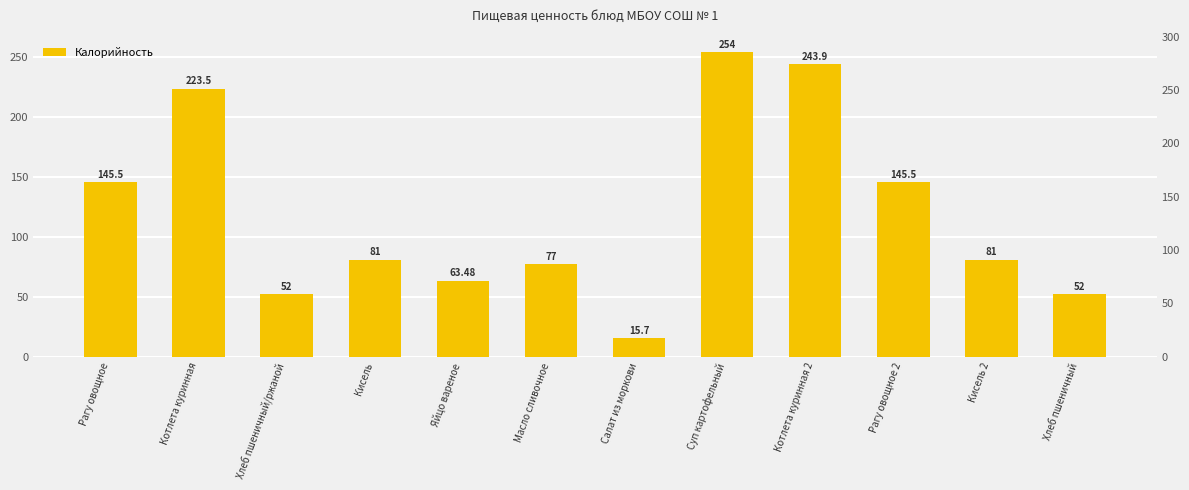

What is the value of the 8th bar from the left?

254.0